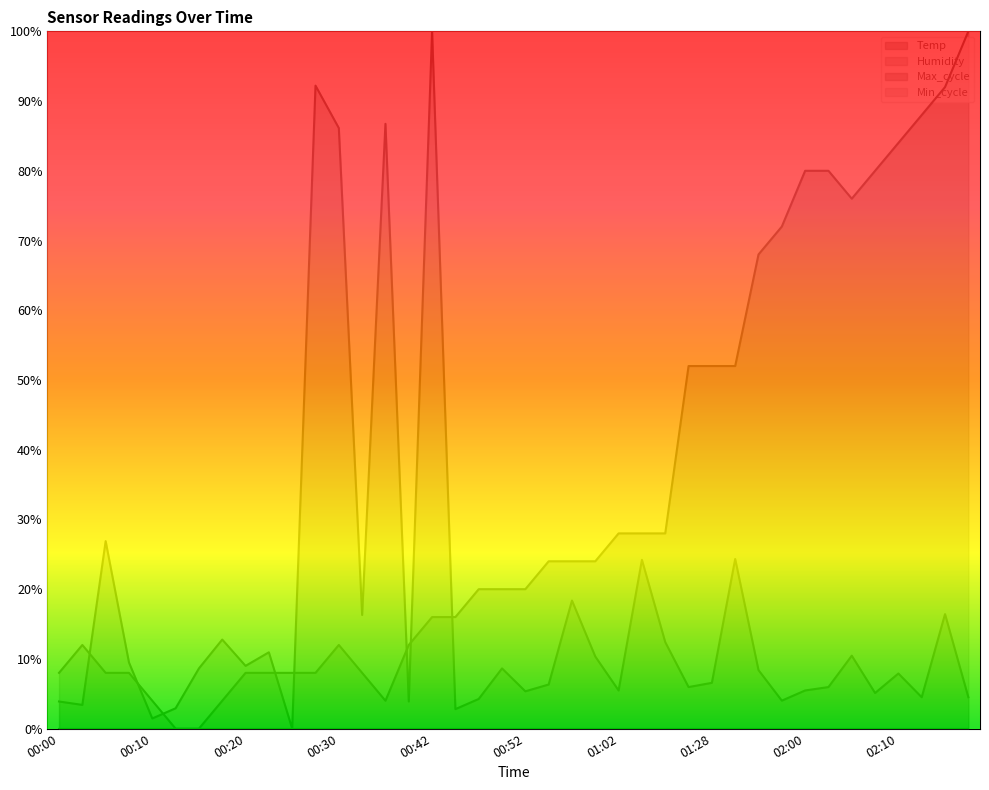

How many interior local peaks does the Temp series have?

2